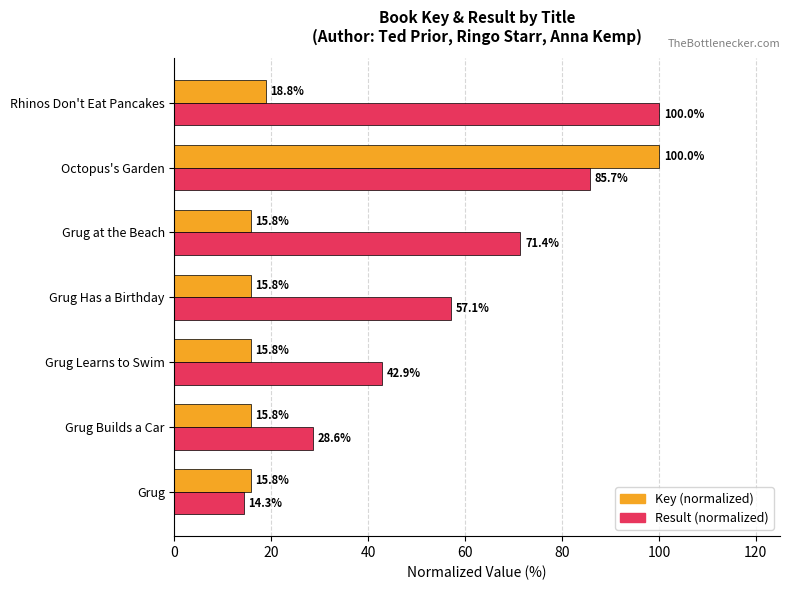

Which series has the largest total across all categories?

Result (normalized)